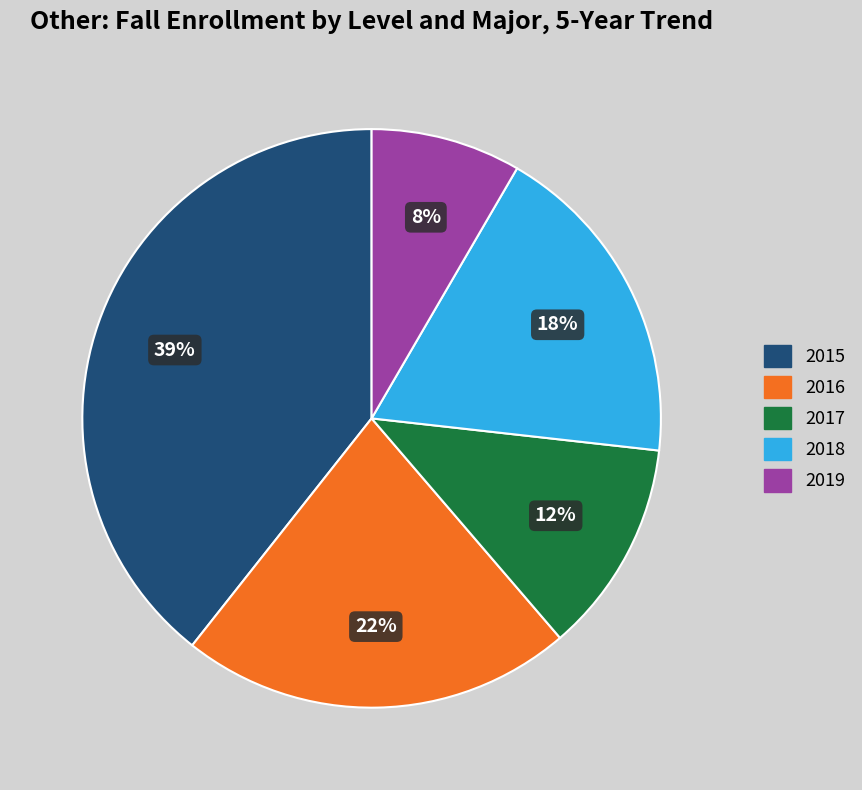

Count the number of slices in the pie.

5